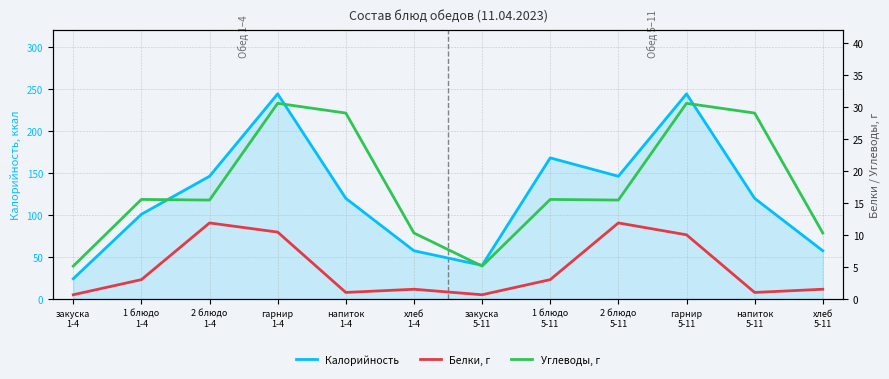

What are all the series names shown in the legend?

Калорийность, Белки, г, Углеводы, г